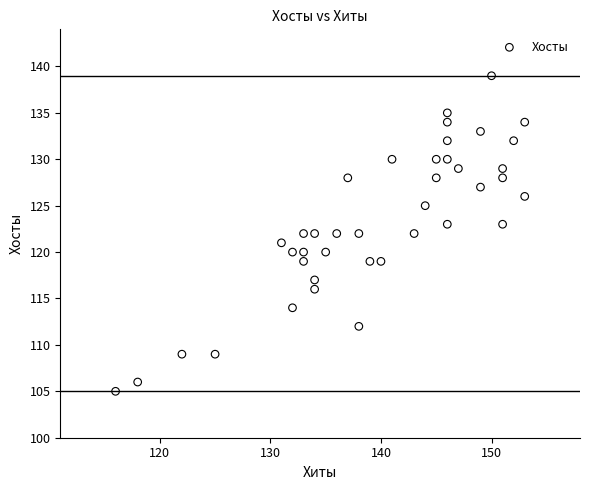

What is the range of X values (max minus min)?

37